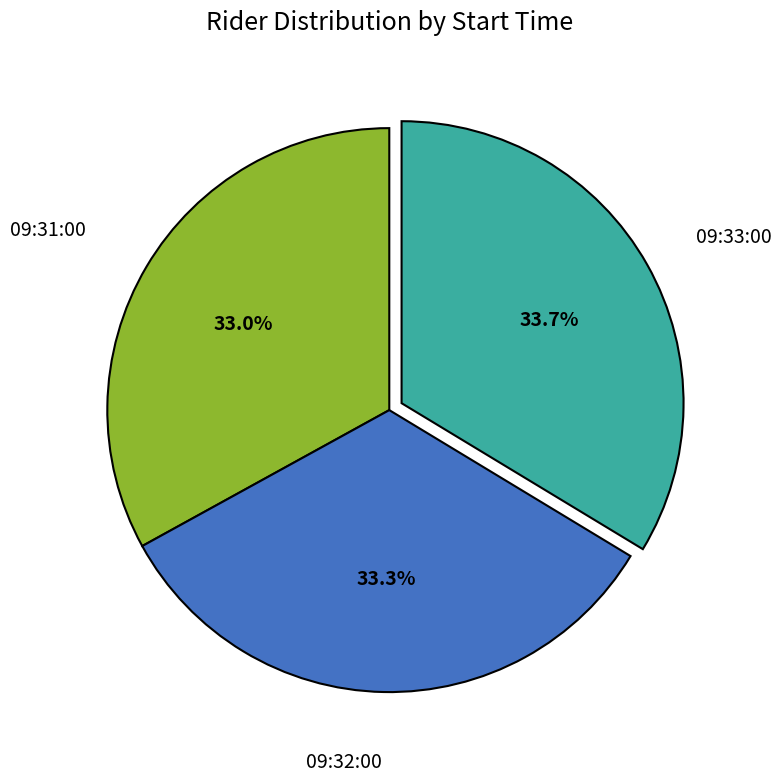

Is there any slice that represents more than half of the pie?

No